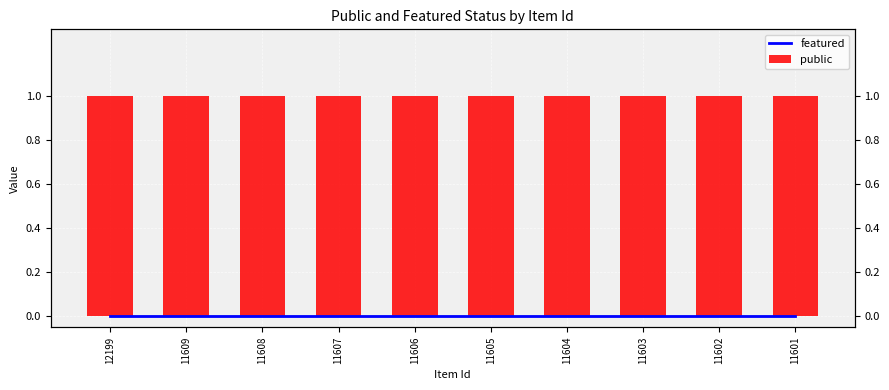

Which category has the highest value in the featured series?

12199